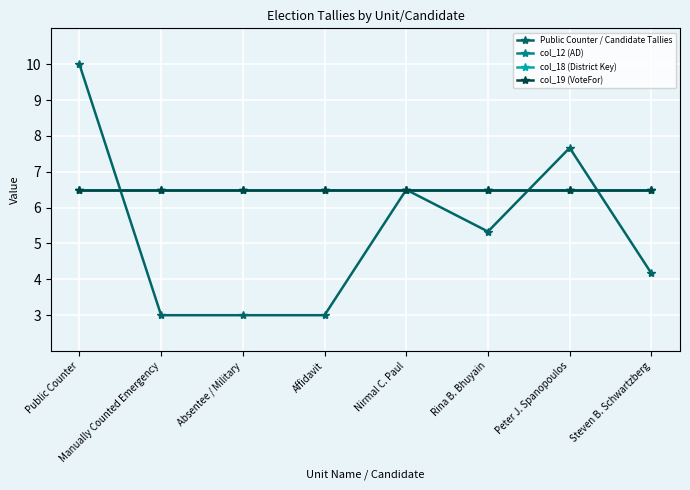

How many lines are shown in the chart?

4